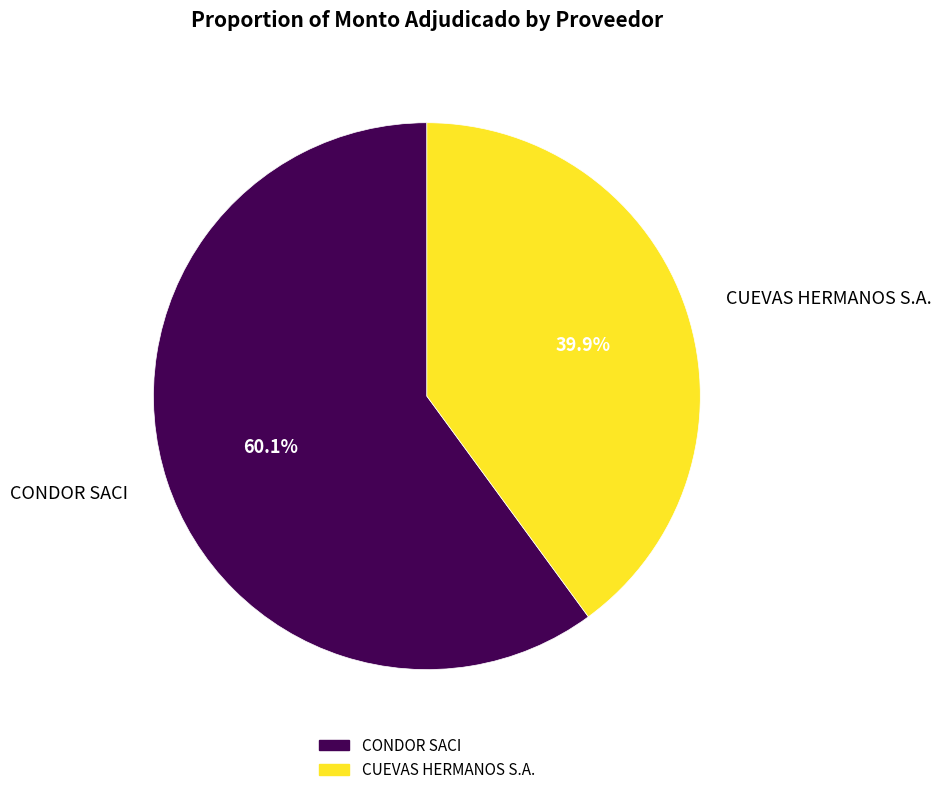

To the nearest percent, what is the combined percentage of CONDOR SACI and CUEVAS HERMANOS S.A.?

100%